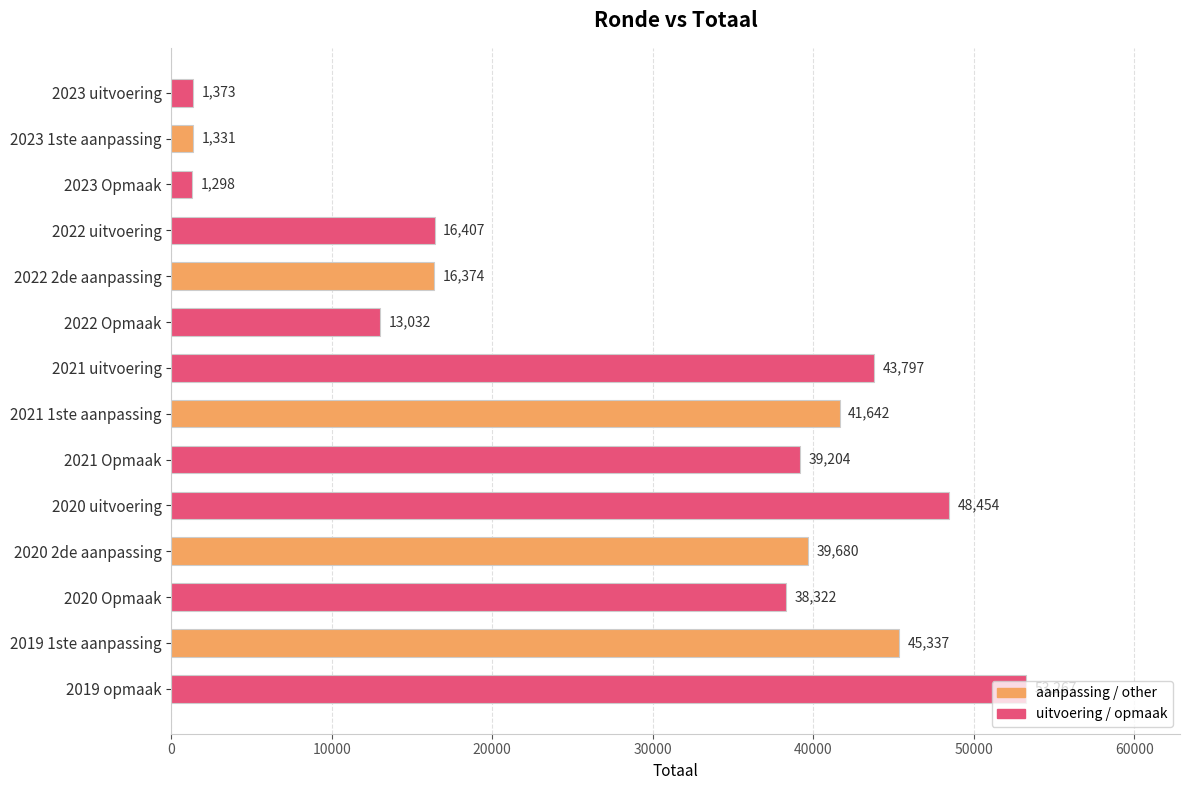

What is the sum of all values?

399518